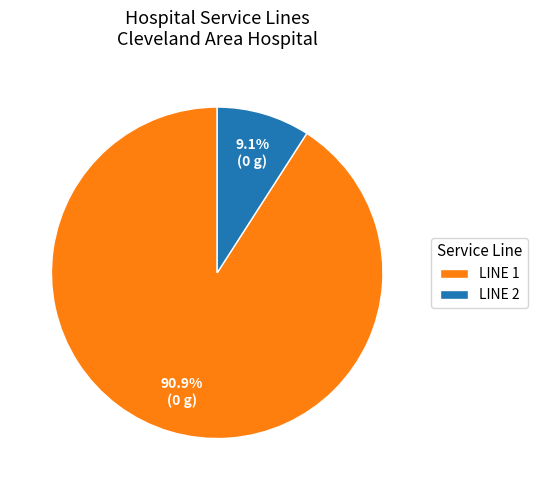

Approximately how many times larger is the value at LINE 1 compared to LINE 2?

10.0